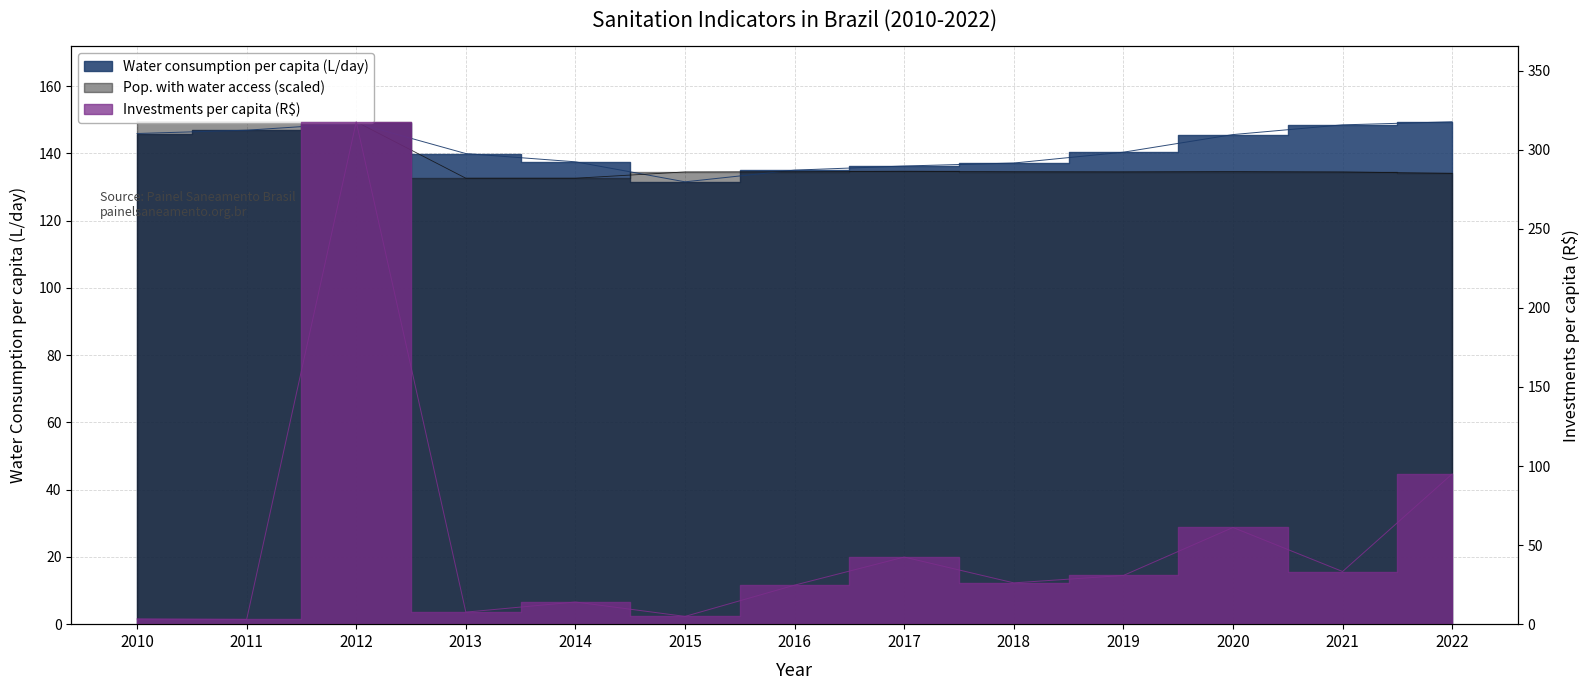

Does the chart have visible grid lines?

Yes